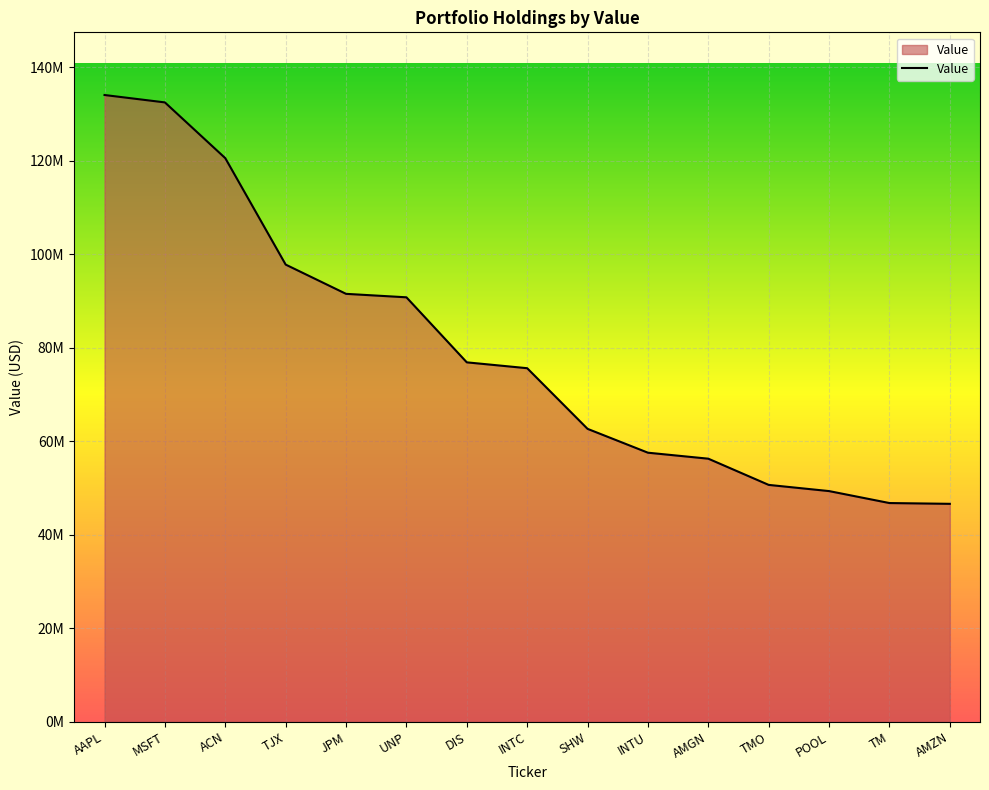

Is this an area chart (filled region under the line)?

Yes